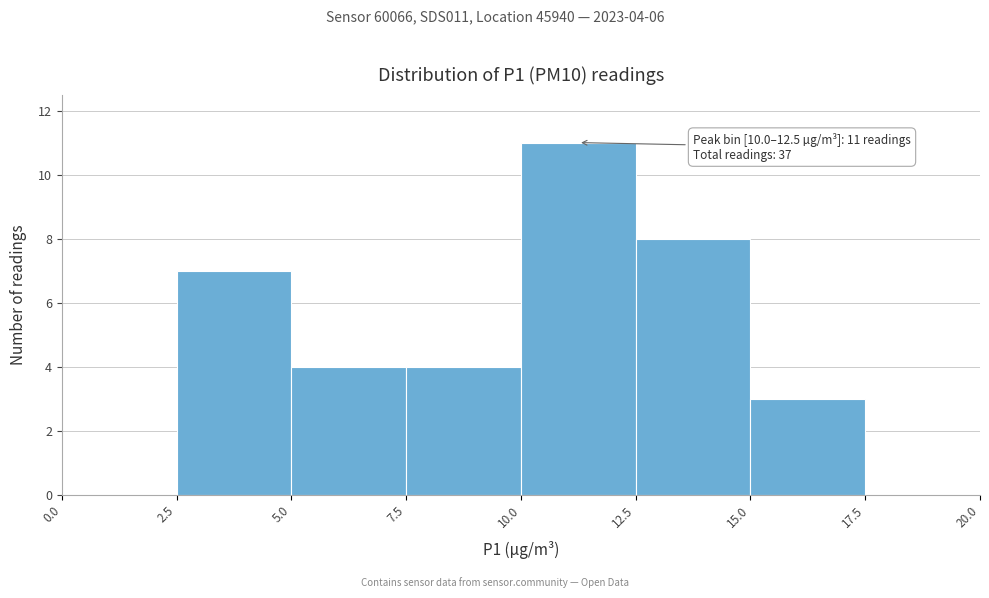

Over which range of the x-axis is the bar tallest?

10.0 to 12.5